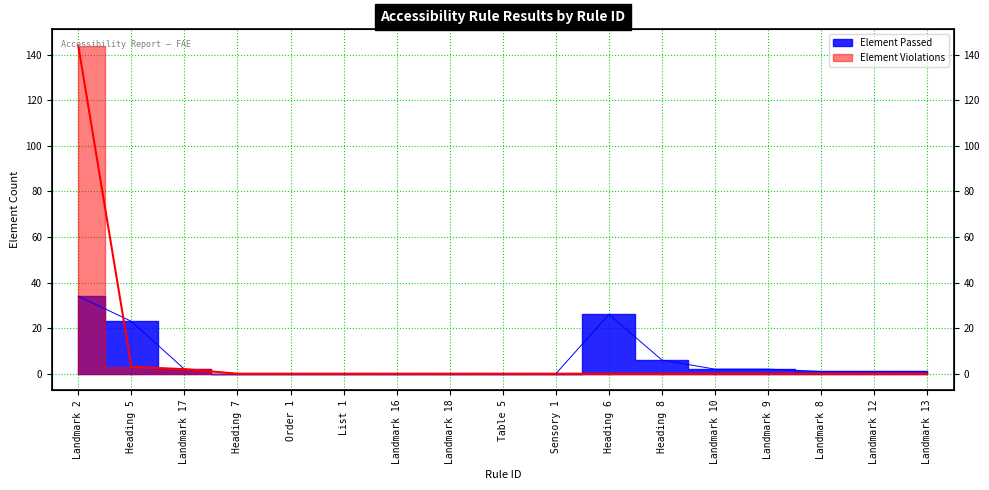

Is the value of Element Passed at Order 1 greater than the value of Element Violations at Landmark 10?

No